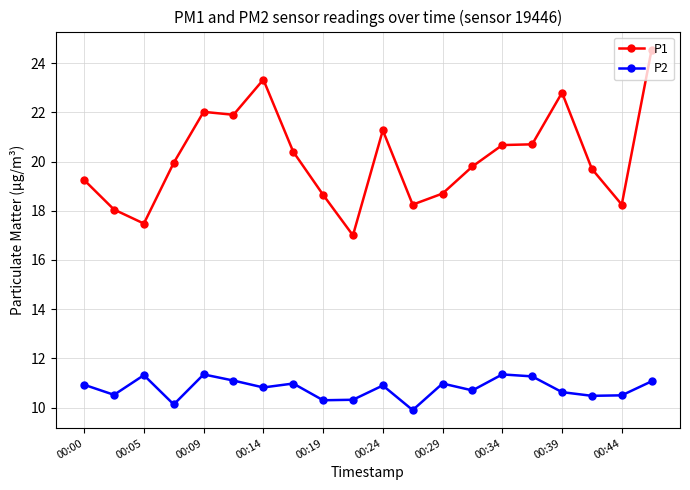

What is the maximum value shown in the chart?

24.6